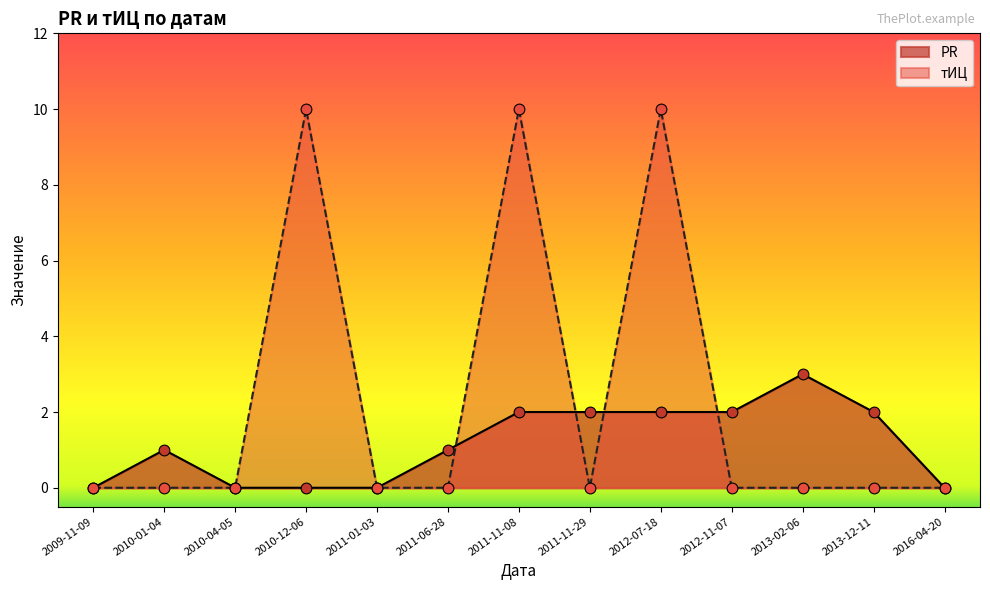

Which series contains the lowest Y value?

PR